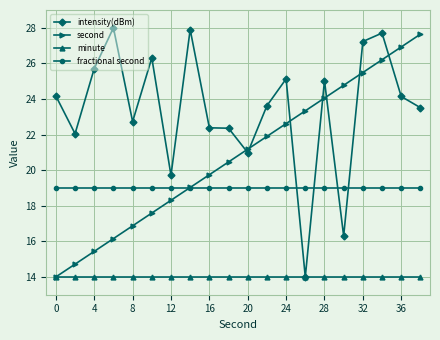

What is the value of the fractional second point at the 10th from the left?

19.0